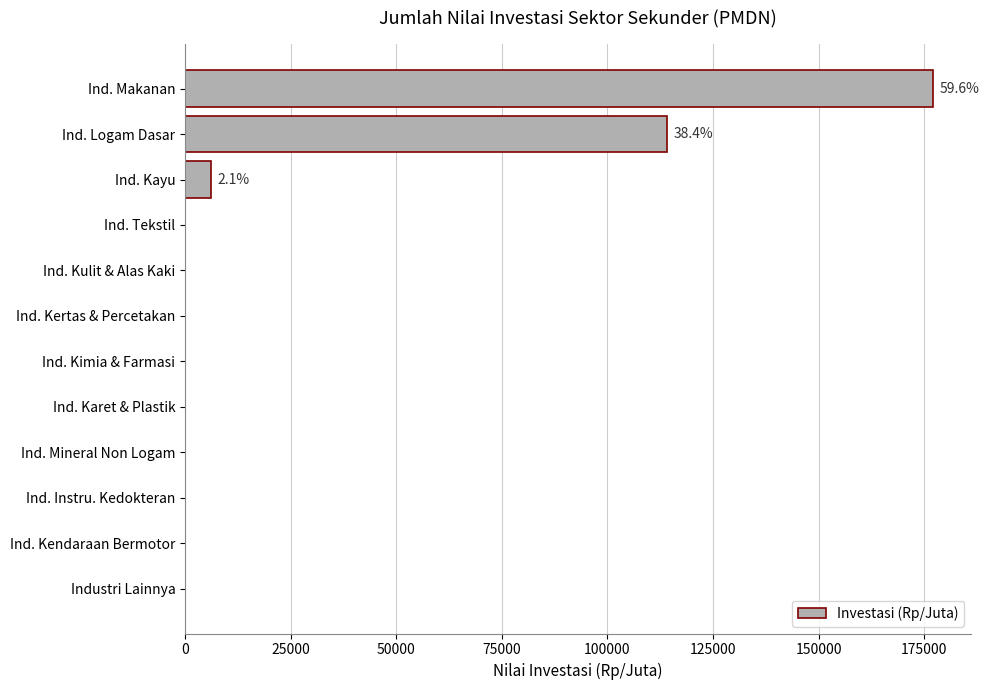

What is the average value?

24787.7